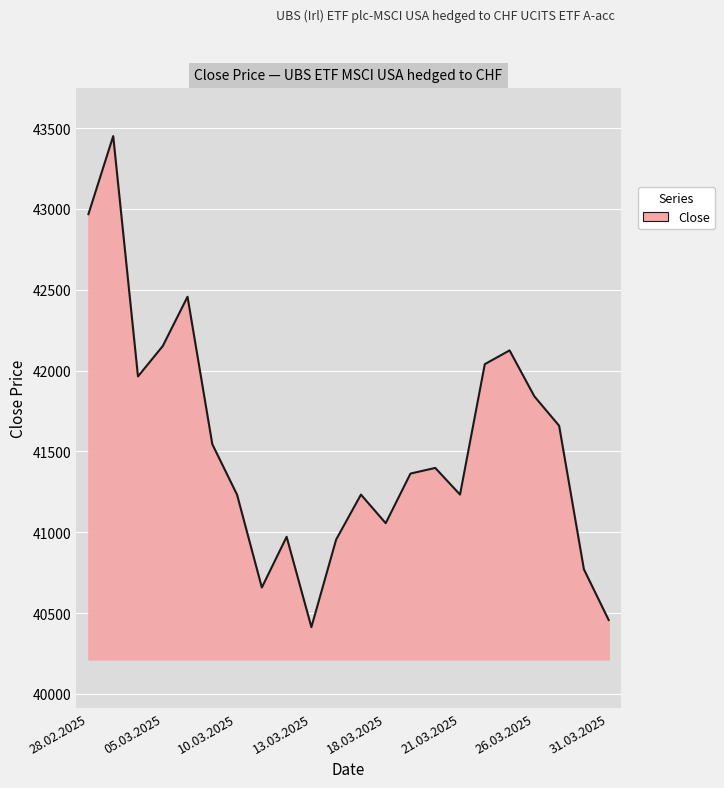

What is the difference between the maximum and minimum values?

3038